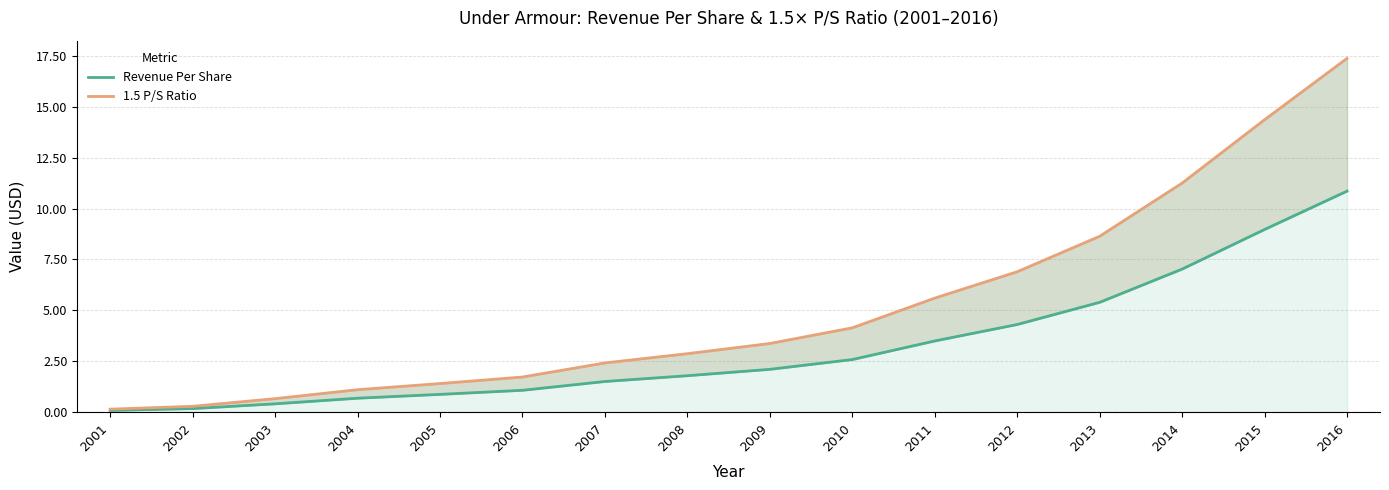

How many series are shown in this chart?

2